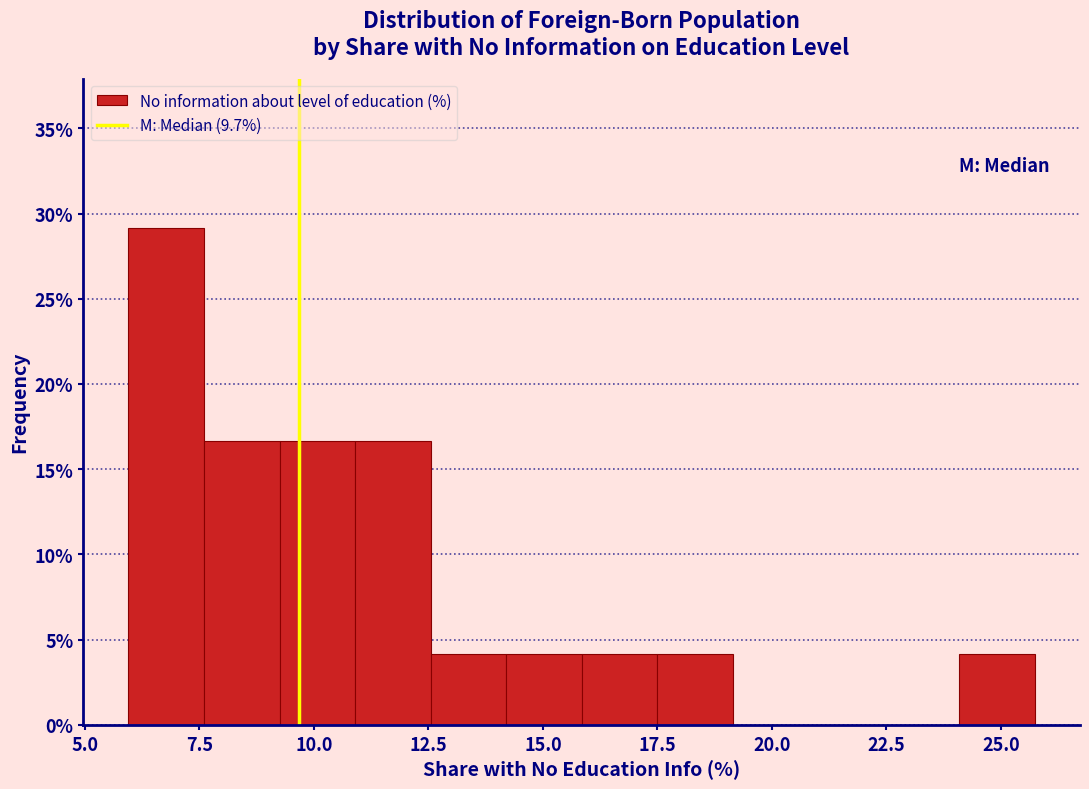

Read against the x-axis, roughly where is the centre of the tallest bar?

7.0